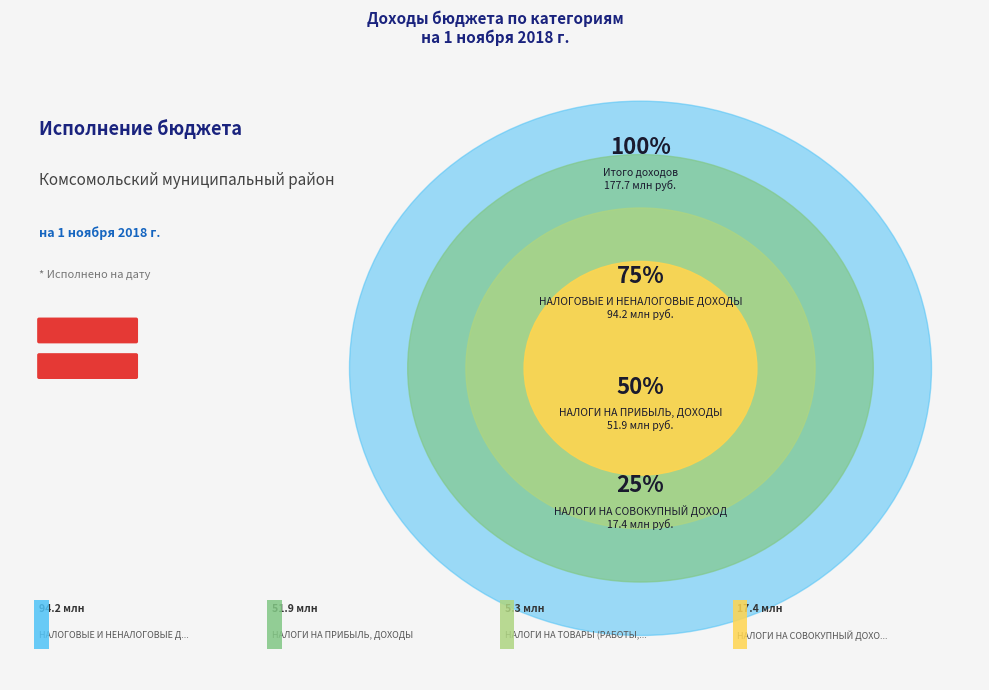

What is the total percentage of НАЛОГИ НА ТОВАРЫ (РАБОТЫ, УСЛУГИ) and НАЛОГИ НА ПРИБЫЛЬ, ДОХОДЫ?

32.2%